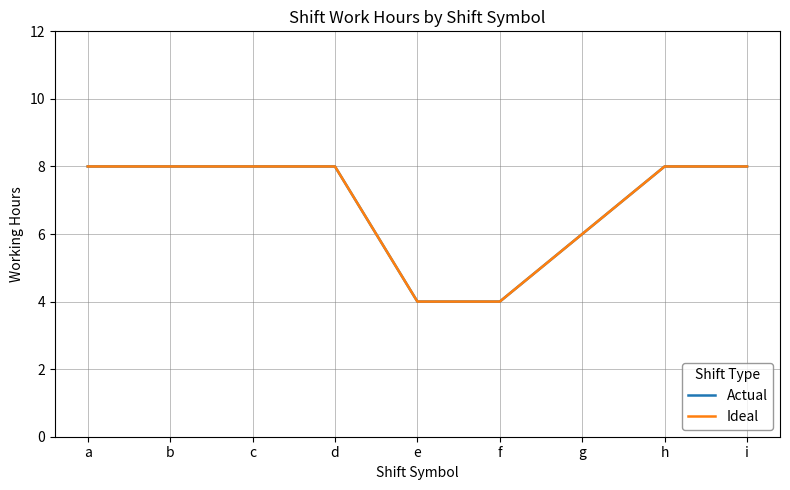

Where does the Ideal series first go above 7?

a